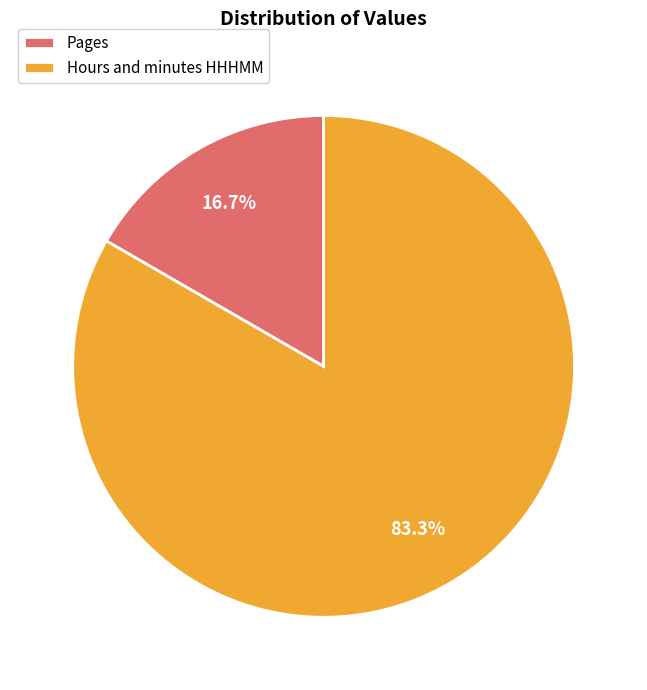

Which slice represents more than half of the pie?

Hours and minutes HHHMM